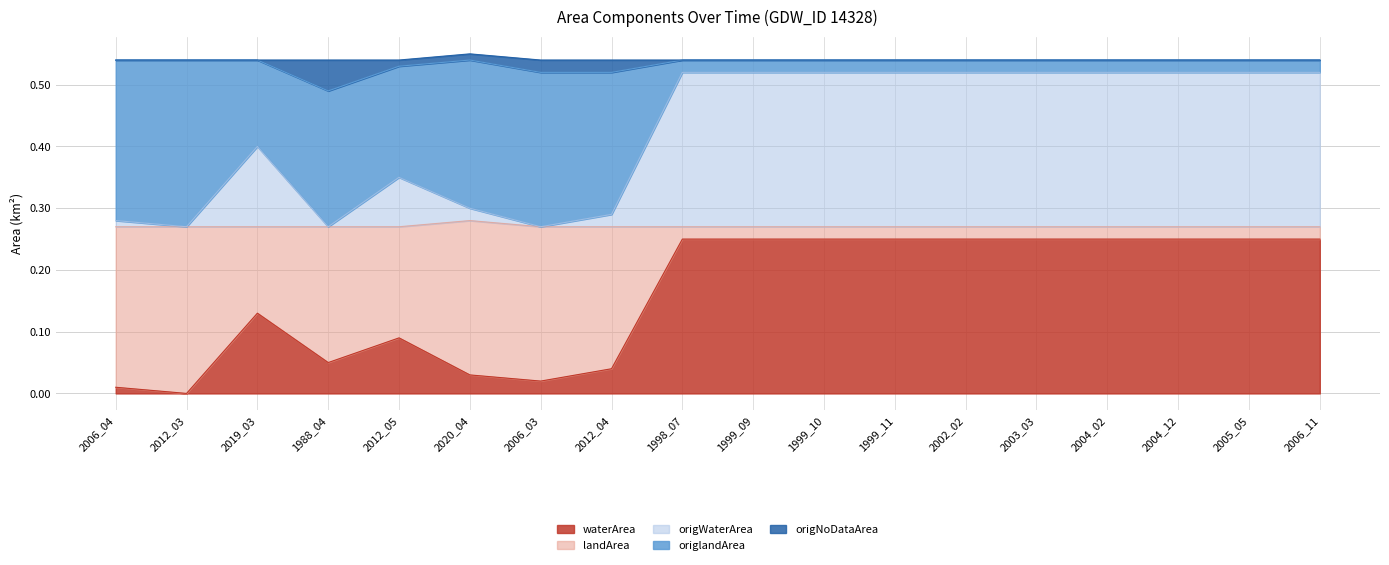

Which category has the lowest value in the landArea series?

2012_03